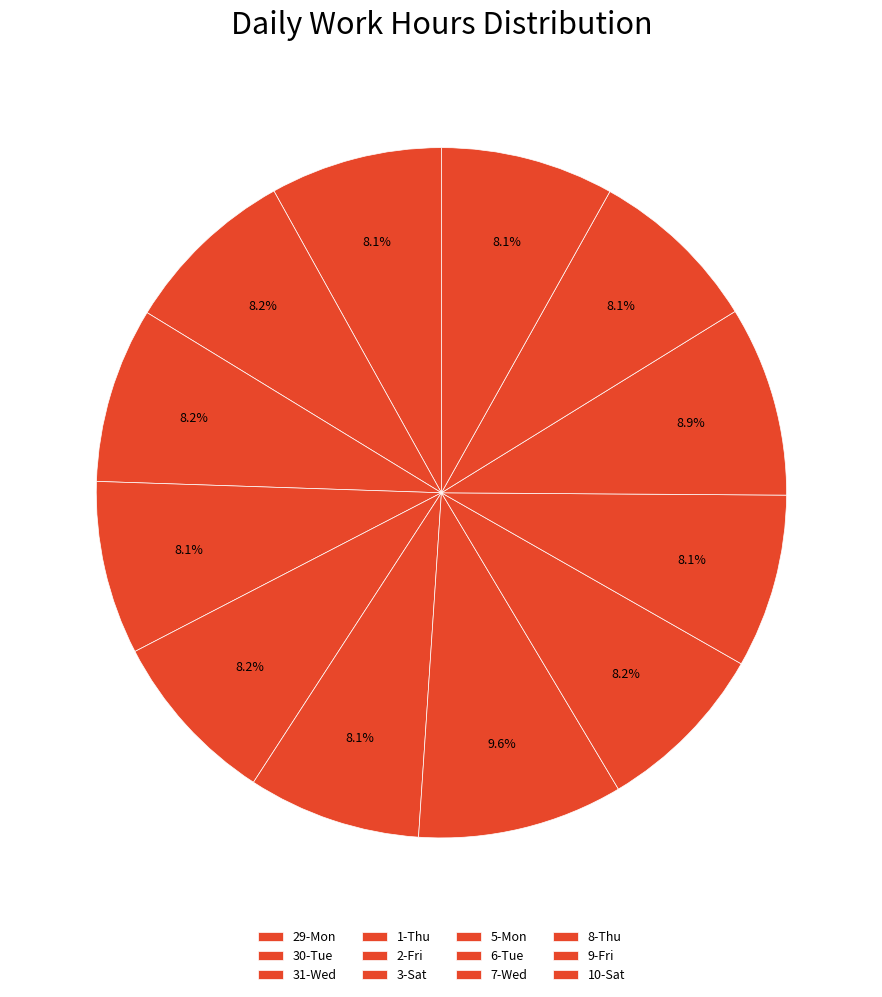

How many segments does this pie chart have?

12